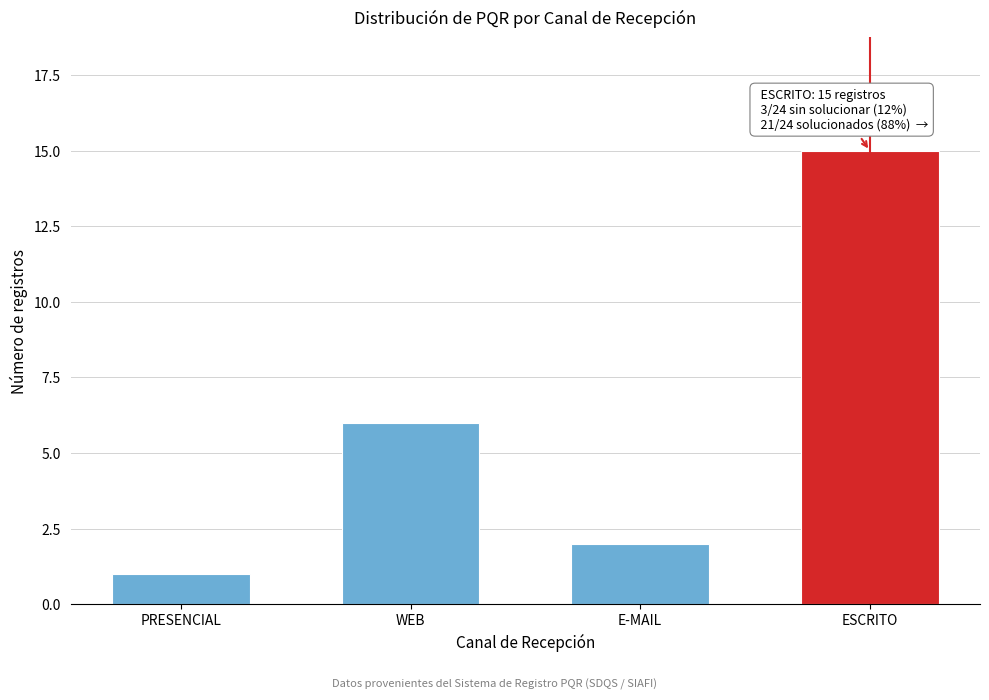

Reading left to right, transcribe all the data shown in this chart.

PRESENCIAL=1	WEB=6	E-MAIL=2	ESCRITO=15